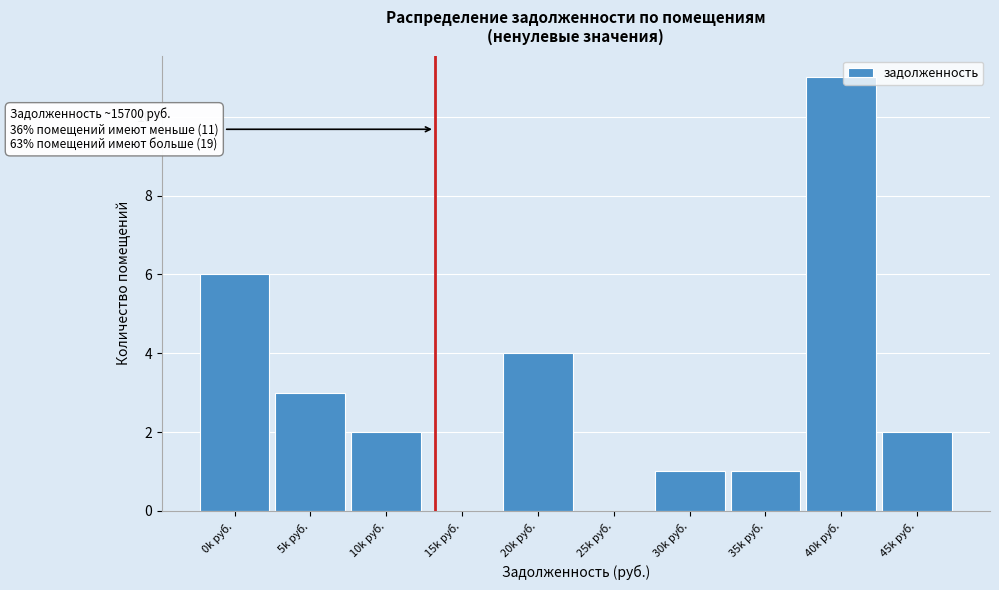

Reading right to left, extract all data points from this chart.

45k руб.=2	40k руб.=11	35k руб.=1	30k руб.=1	25k руб.=0	20k руб.=4	15k руб.=0	10k руб.=2	5k руб.=3	0k руб.=6